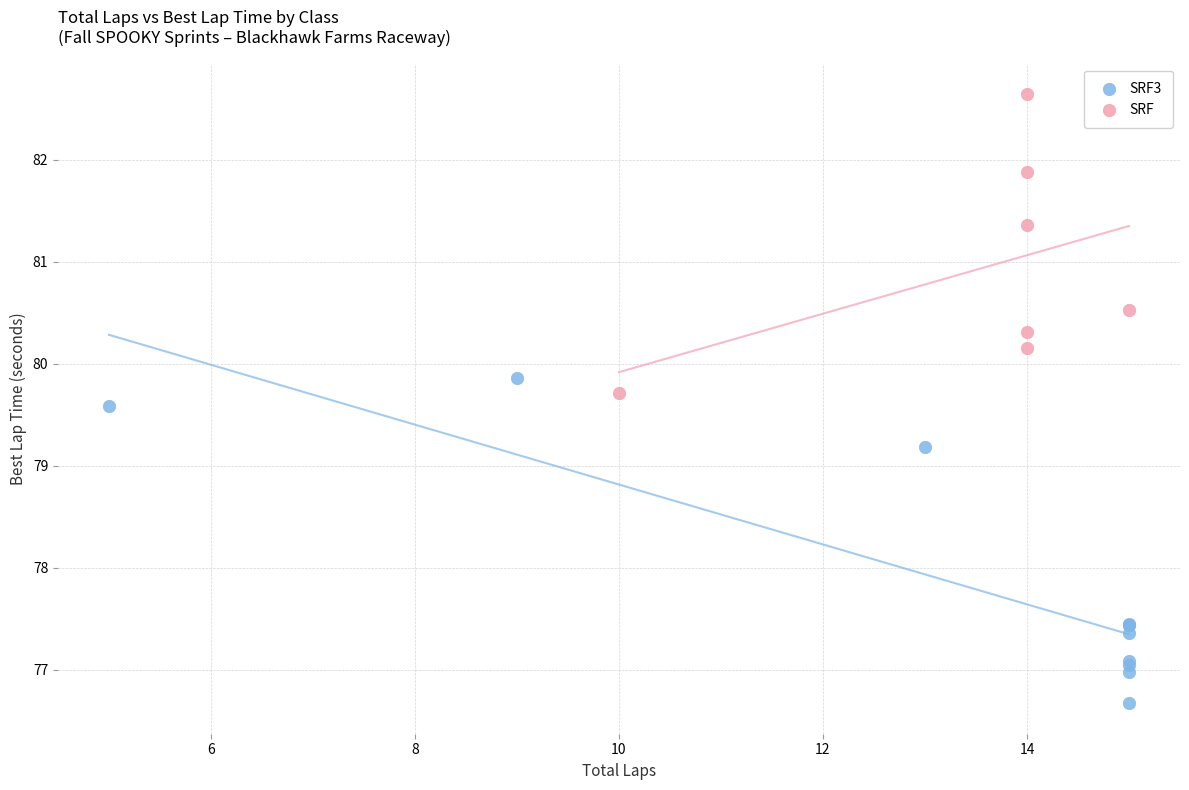

Which series reaches the minimum Y coordinate?

SRF3